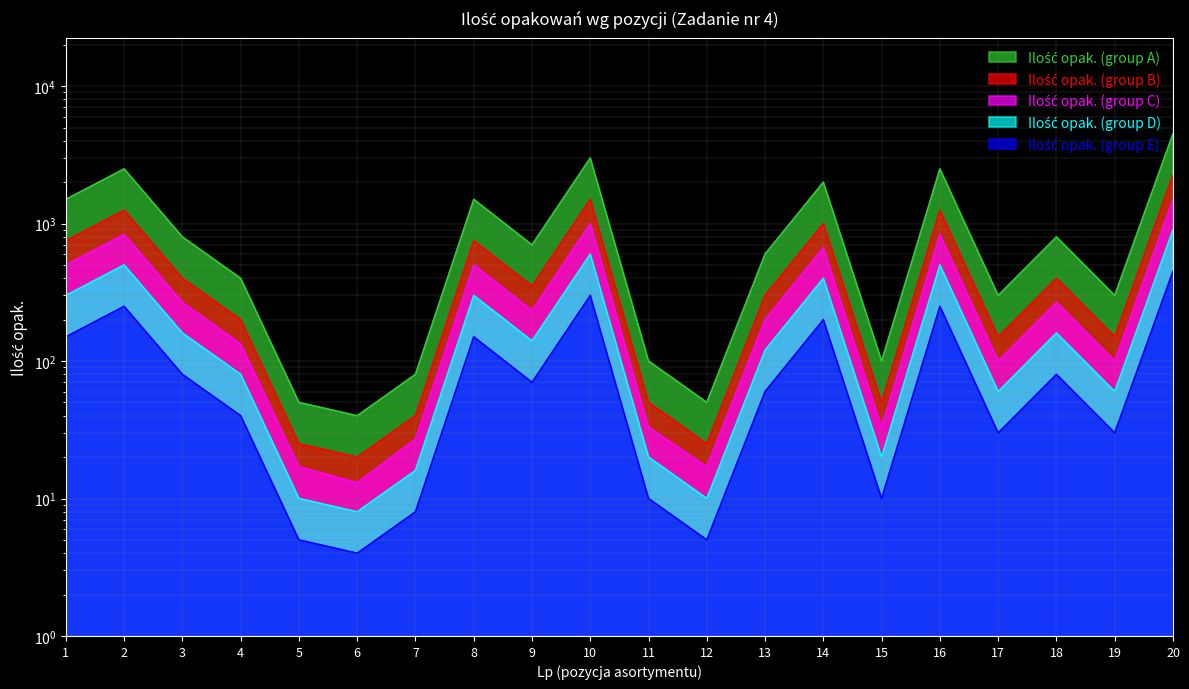

What is the smallest value displayed?

4